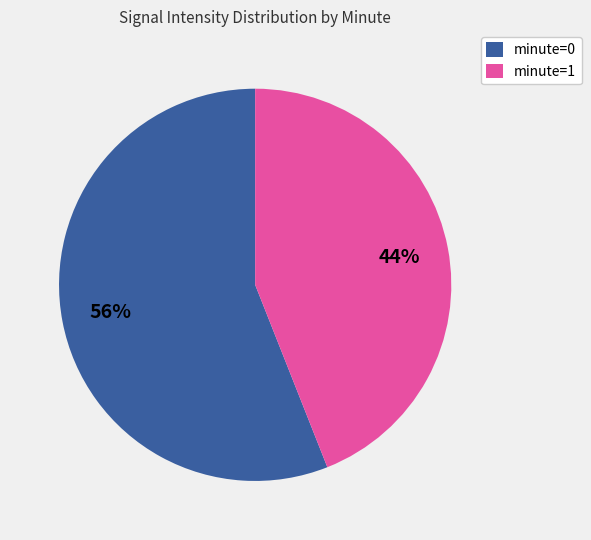

Which slice is the largest?

minute=0